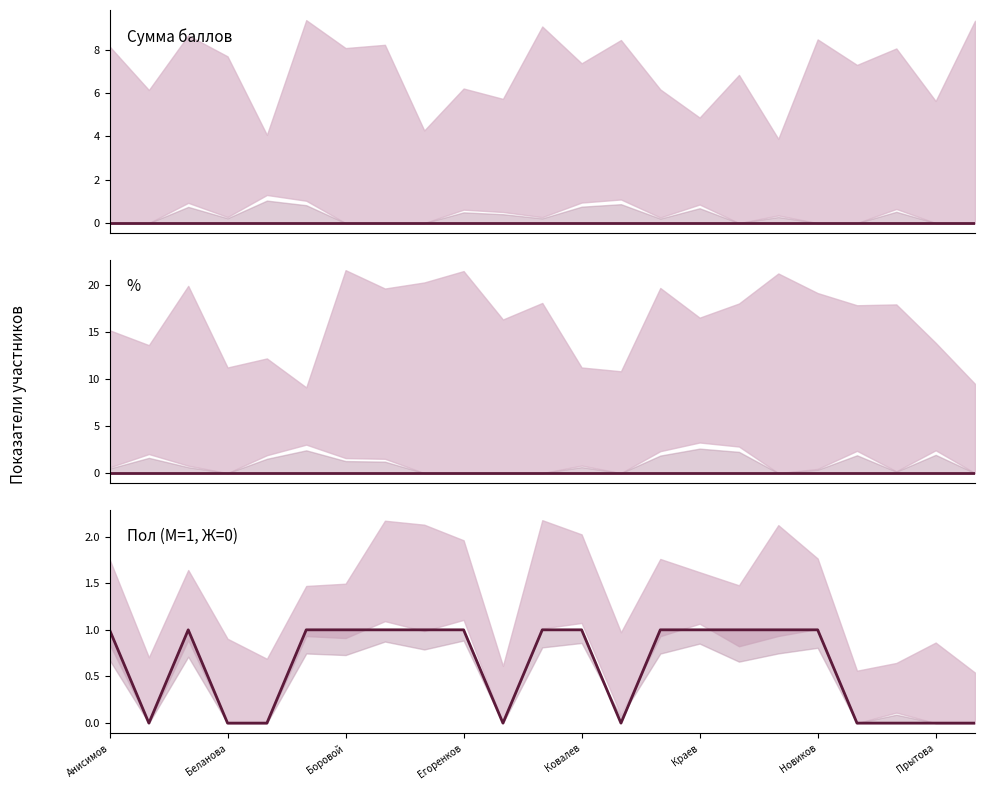

How many values are above zero?

14